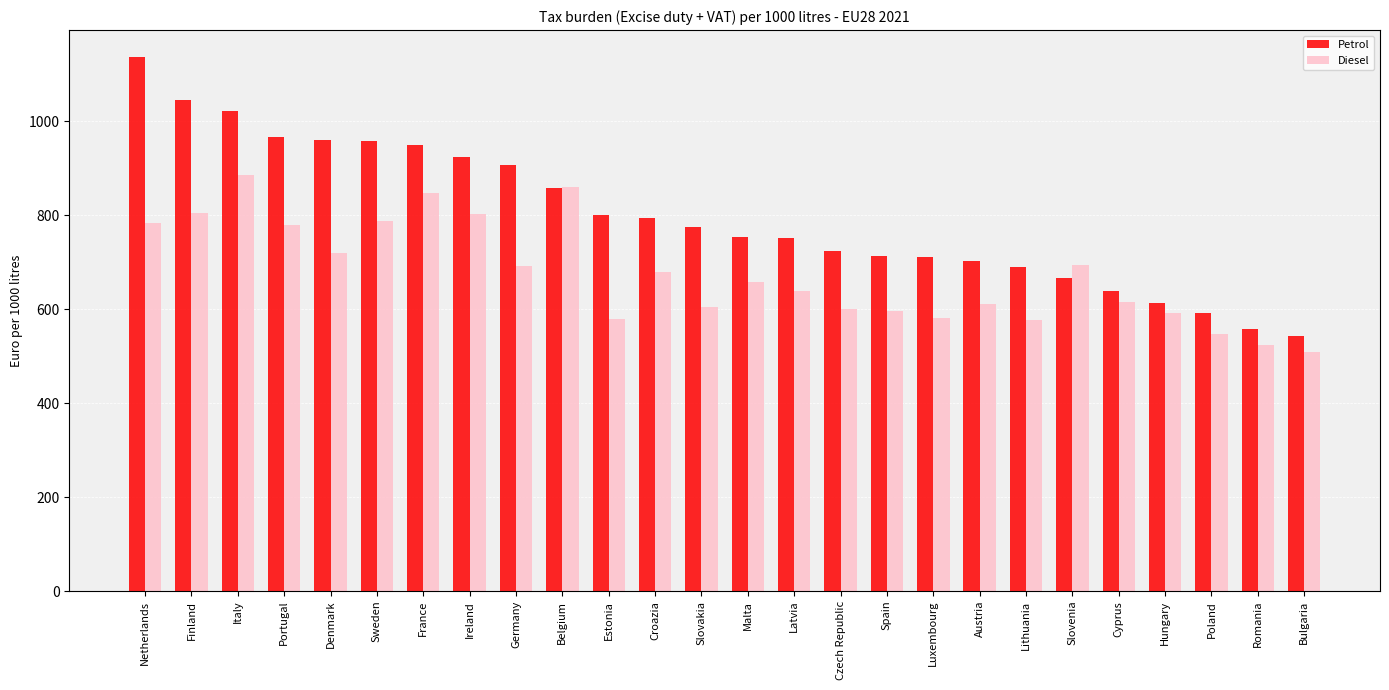

Between Slovenia and Cyprus, which series saw the biggest shift?

Diesel